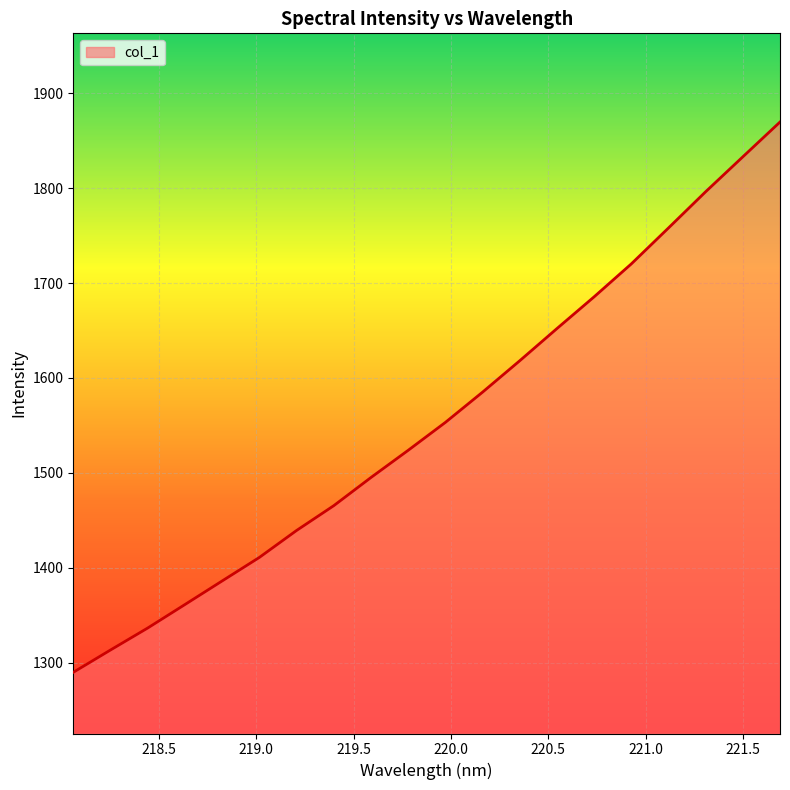

What is the greatest value displayed?

1869.8